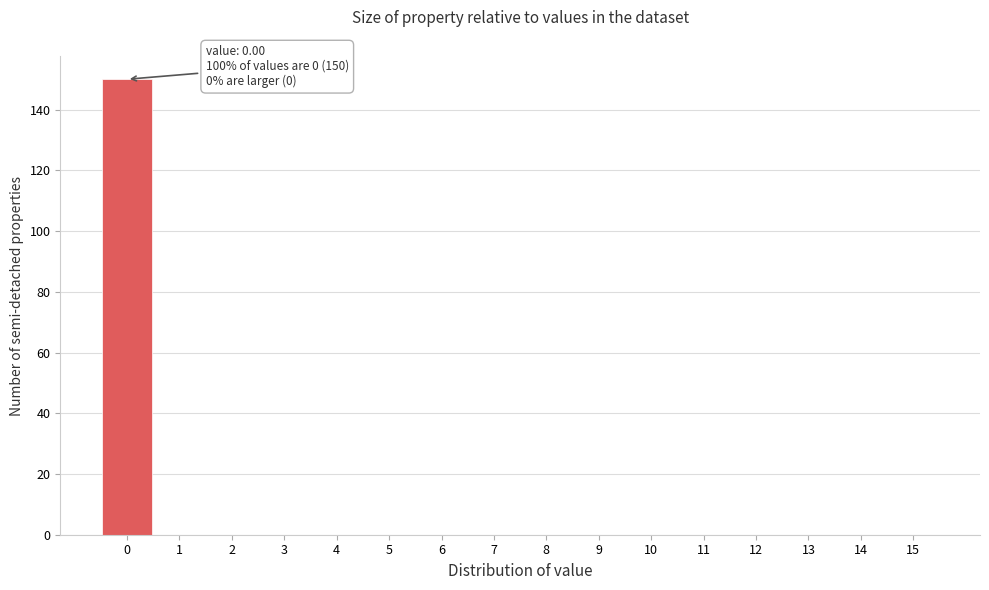

Which range on the x-axis has the tallest bar?

-0.5 to 0.5